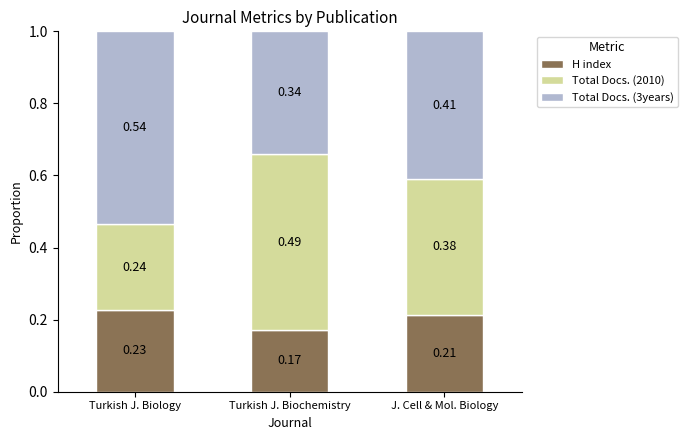

At which label is H index closest to 0?

Turkish J. Biochemistry